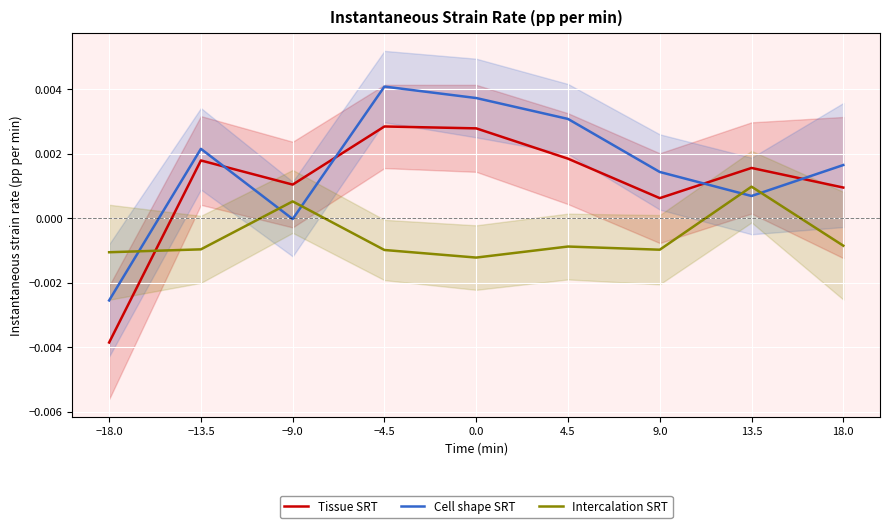

At which category does Cell shape SRT reach its first local valley?

−9.0